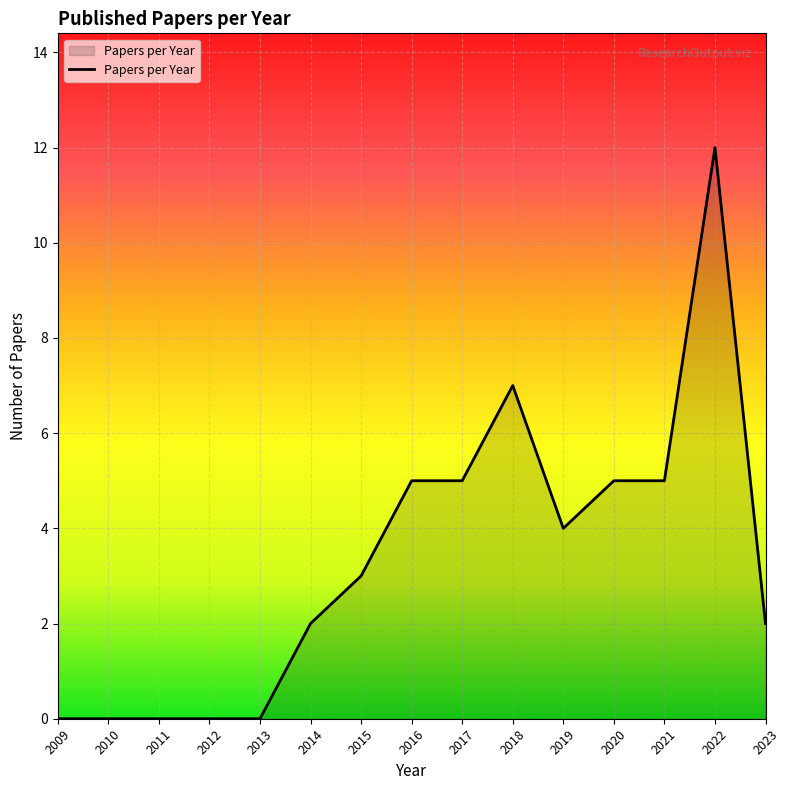

What is the difference between the values at 2015 and 2012?

3